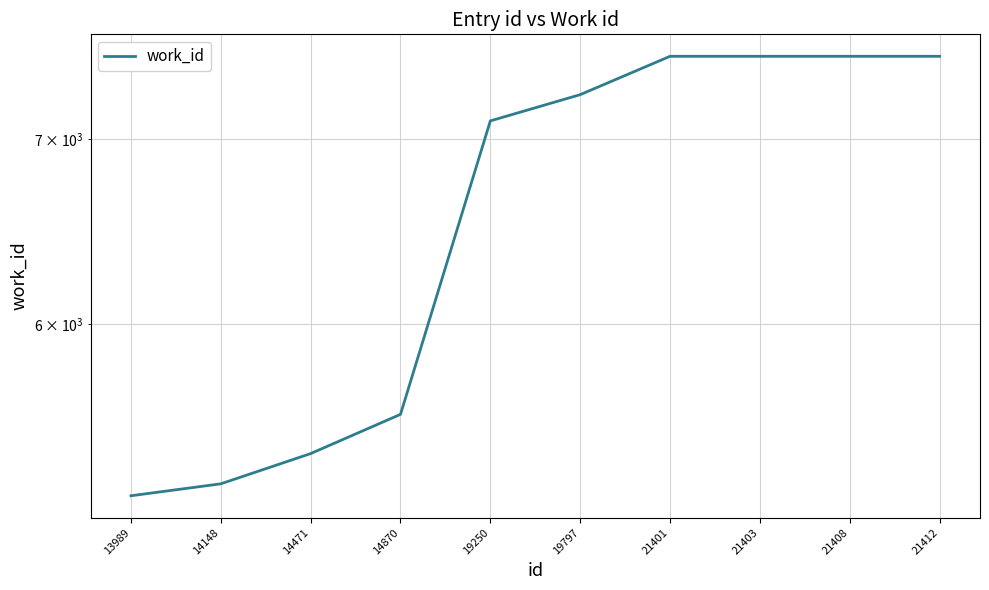

What is the value of the 4th point from the left?

5564